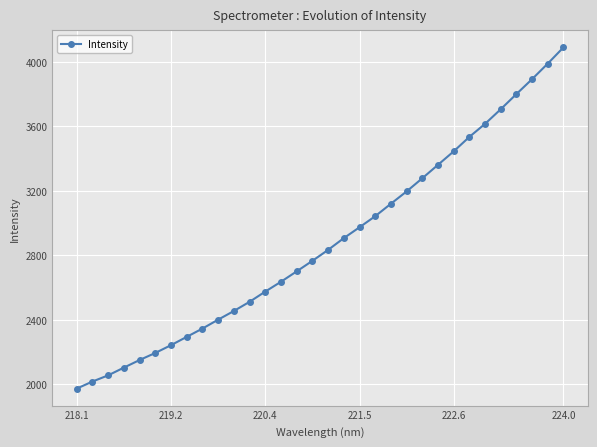

What is the maximum value shown in the chart?

4090.9